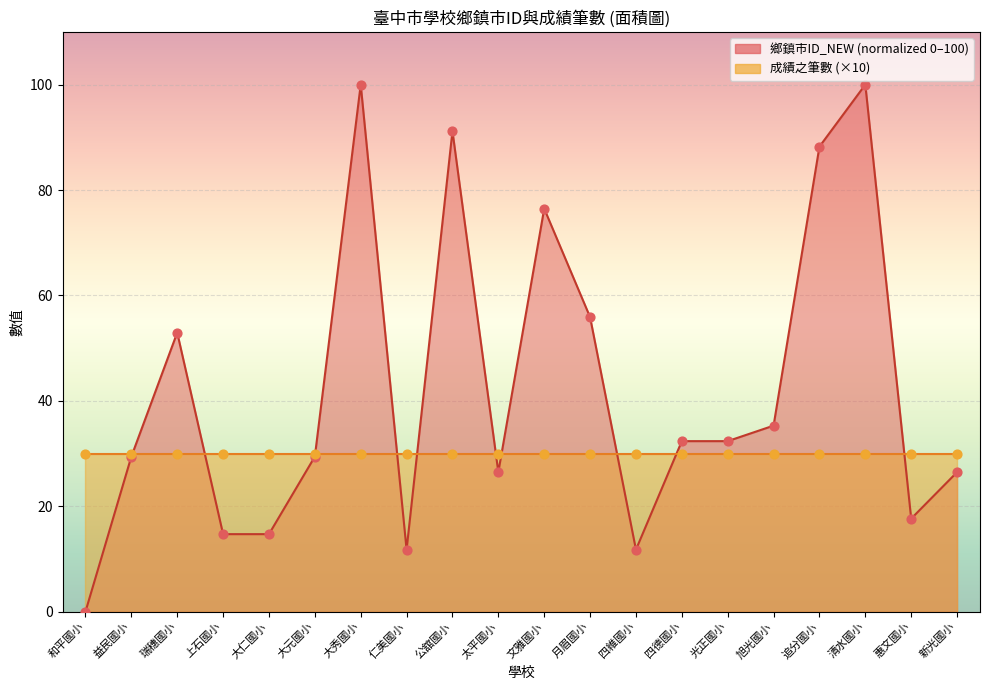

Between 追分國小 and 四德國小, which is larger?

追分國小